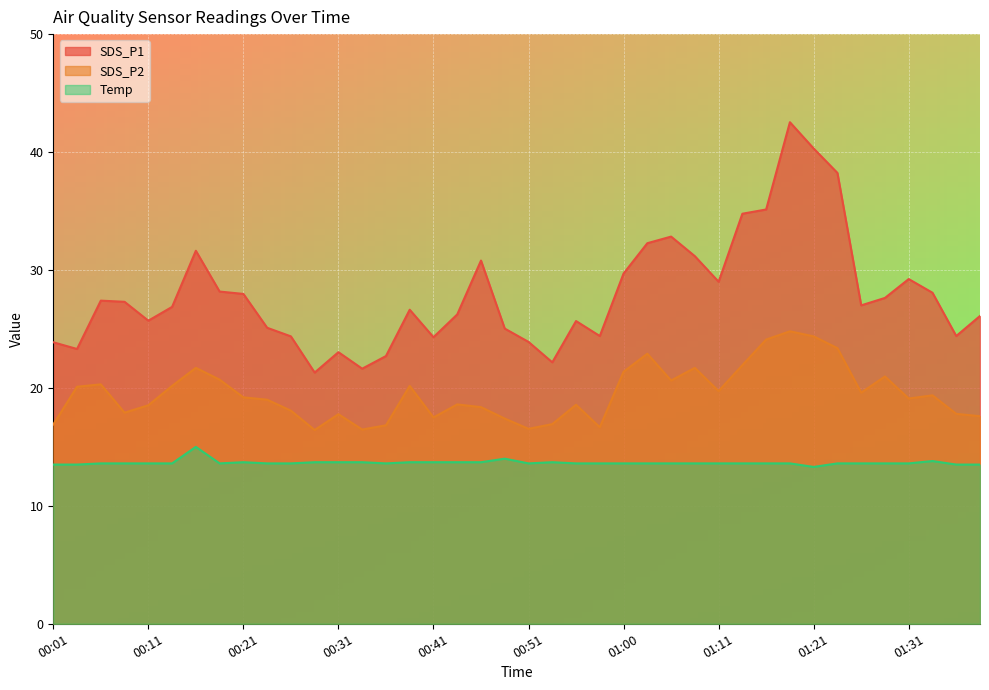

Does the chart display data point markers on the line(s)?

No